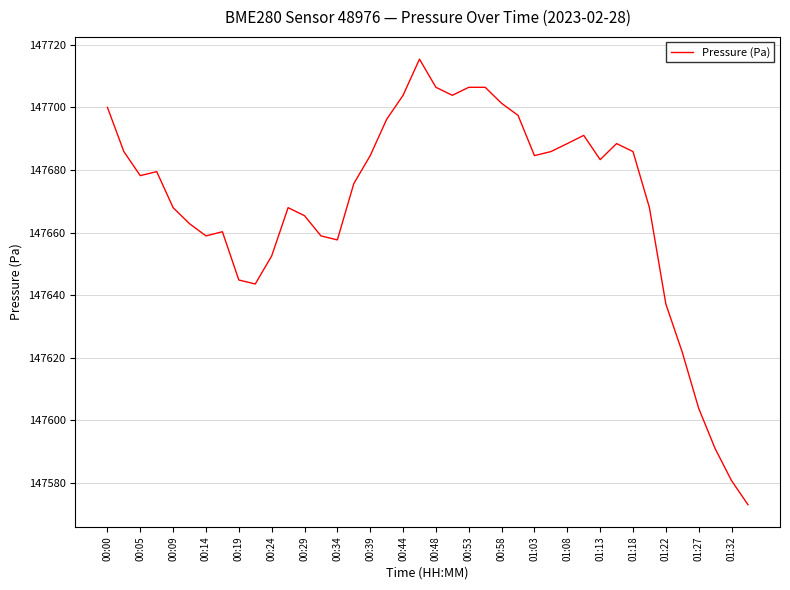

What is the difference between the maximum and minimum values?

142.5